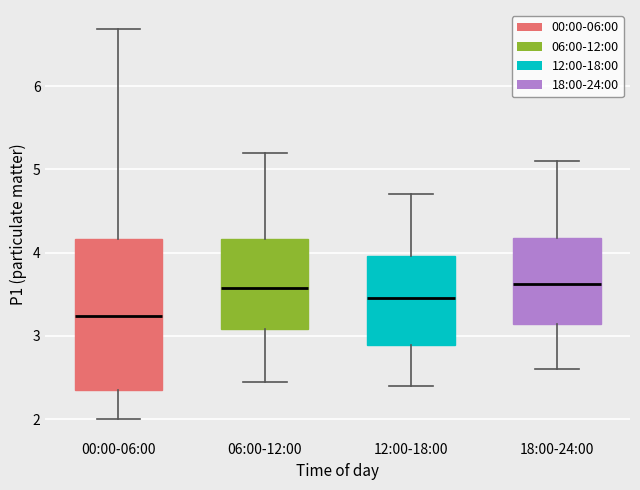

Reading left to right, read every box against the y-axis: the position of its median line, the range the box covers, and the ends of its whiskers. The values are not printed on the chart, so give them approximately, as read against the axis.

00:00-06:00: median 3.2, box 2.3 to 4.2, whiskers 2.0 to 6.7
06:00-12:00: median 3.6, box 3.1 to 4.2, whiskers 2.5 to 5.2
12:00-18:00: median 3.5, box 2.9 to 4.0, whiskers 2.4 to 4.7
18:00-24:00: median 3.6, box 3.1 to 4.2, whiskers 2.6 to 5.1